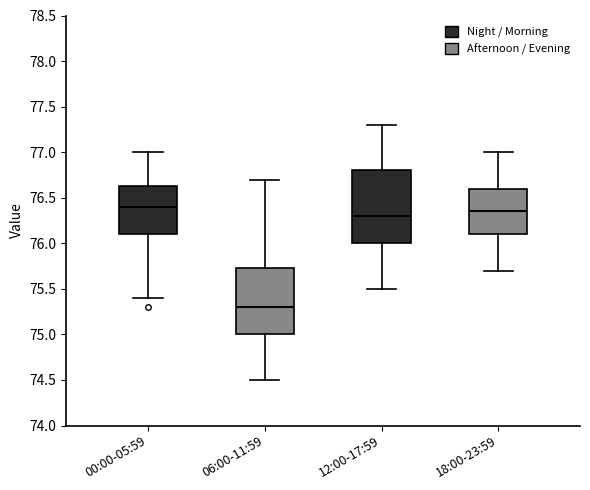

Reading left to right, read every box against the y-axis: the position of its median line, the range the box covers, and the ends of its whiskers. The values are not printed on the chart, so give them approximately, as read against the axis.

00:00-05:59: median 76.40, box 76.10 to 76.65, whiskers 75.40 to 77.00
06:00-11:59: median 75.30, box 75.00 to 75.75, whiskers 74.50 to 76.70
12:00-17:59: median 76.30, box 76.00 to 76.80, whiskers 75.50 to 77.30
18:00-23:59: median 76.35, box 76.10 to 76.60, whiskers 75.70 to 77.00